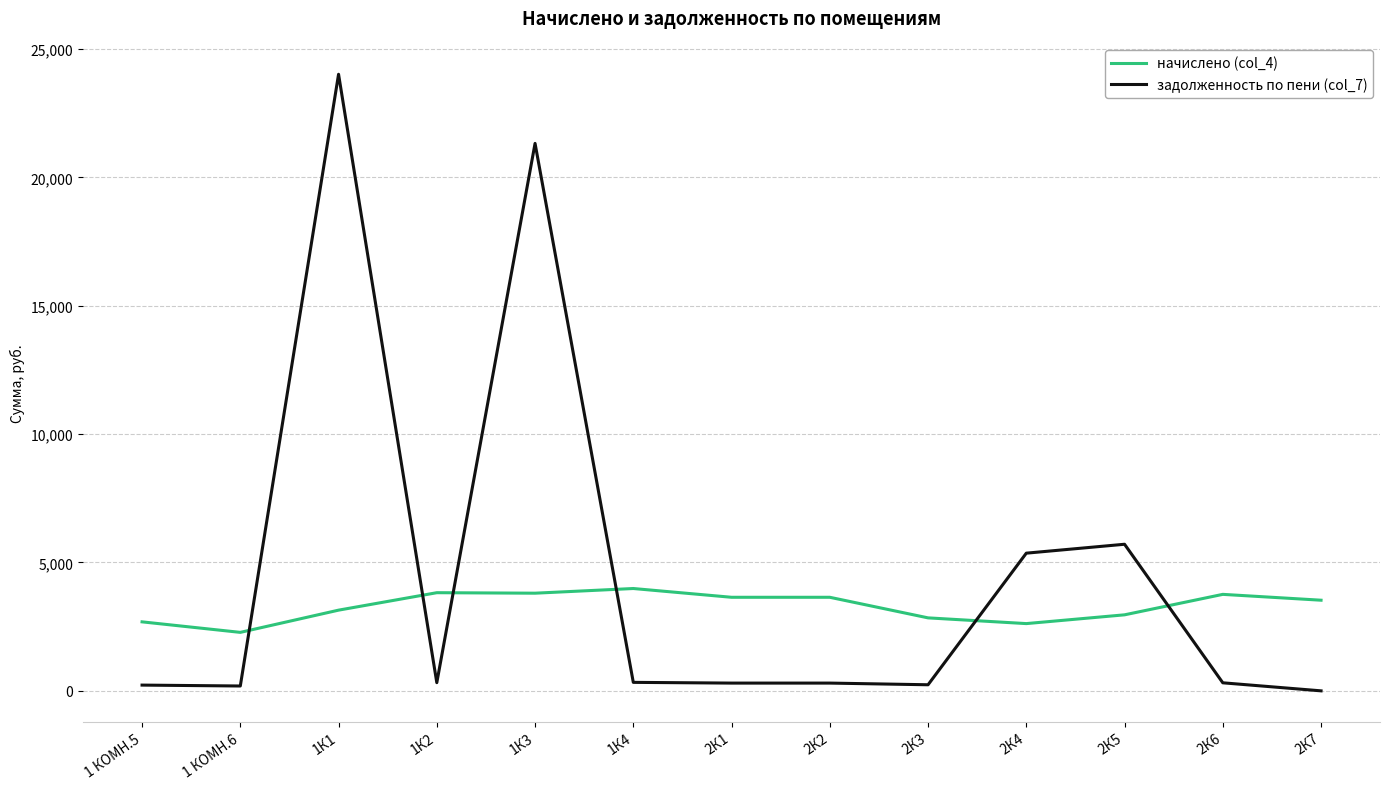

List the series in order of their peak value, highest first.

задолженность по пени (col_7), начислено (col_4)